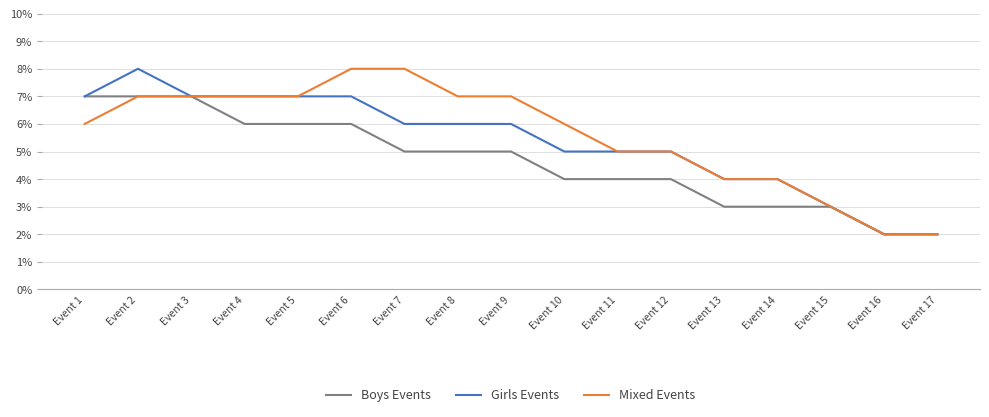

What is the minimum value shown in the chart?

2